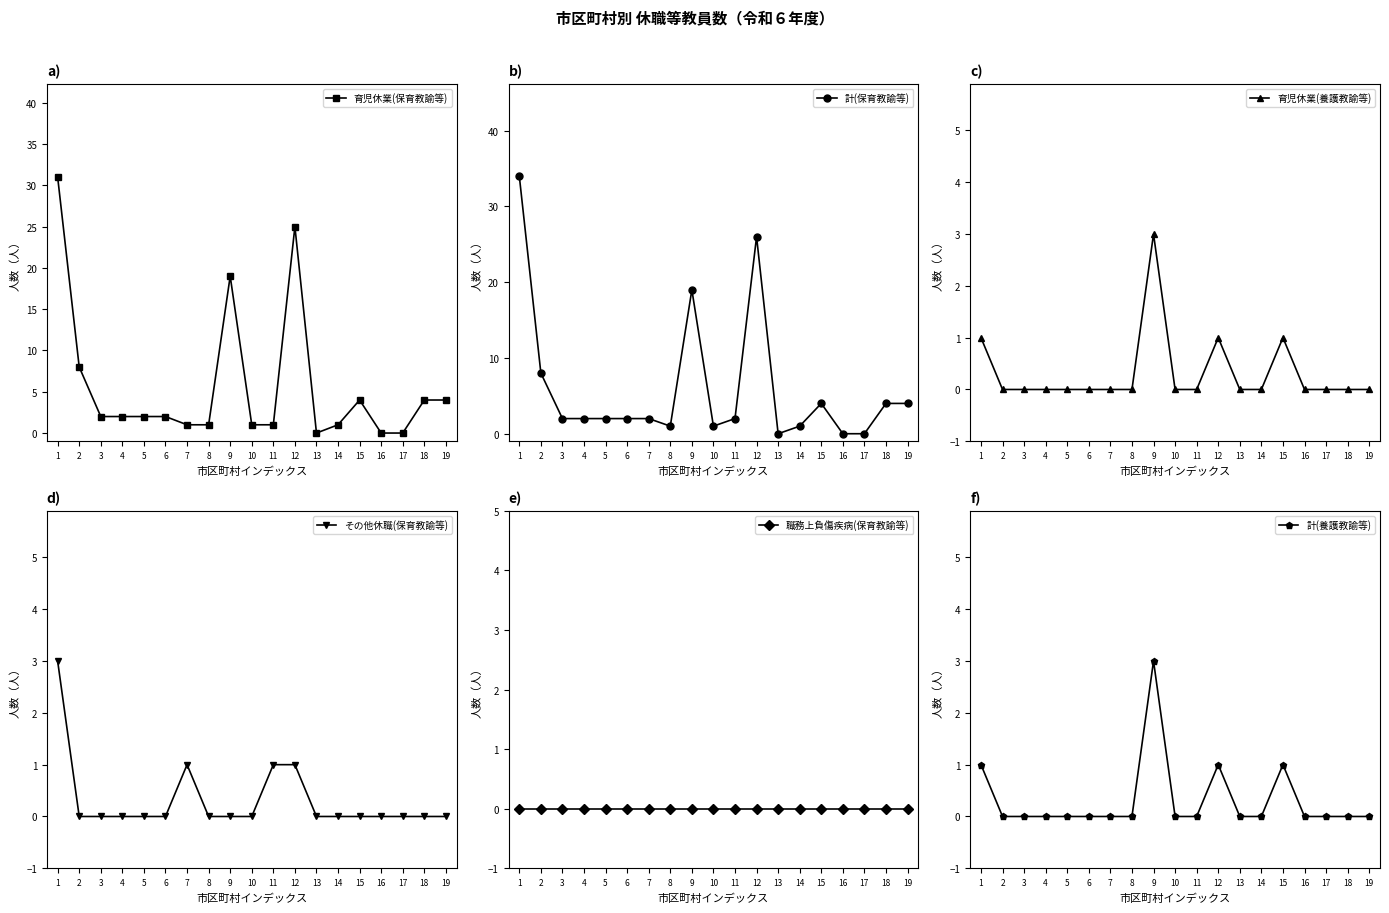

What is the difference between the highest and lowest values at 4?

2